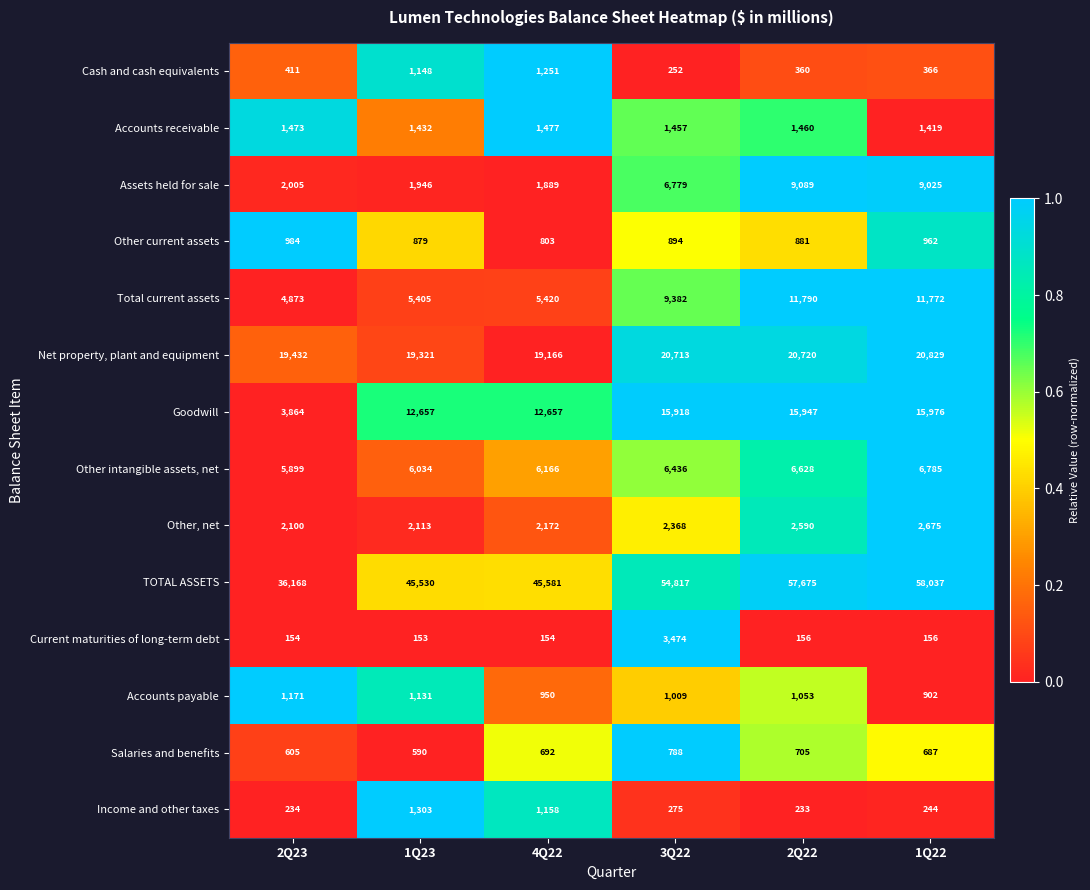

Count the number of data series in this chart.

14